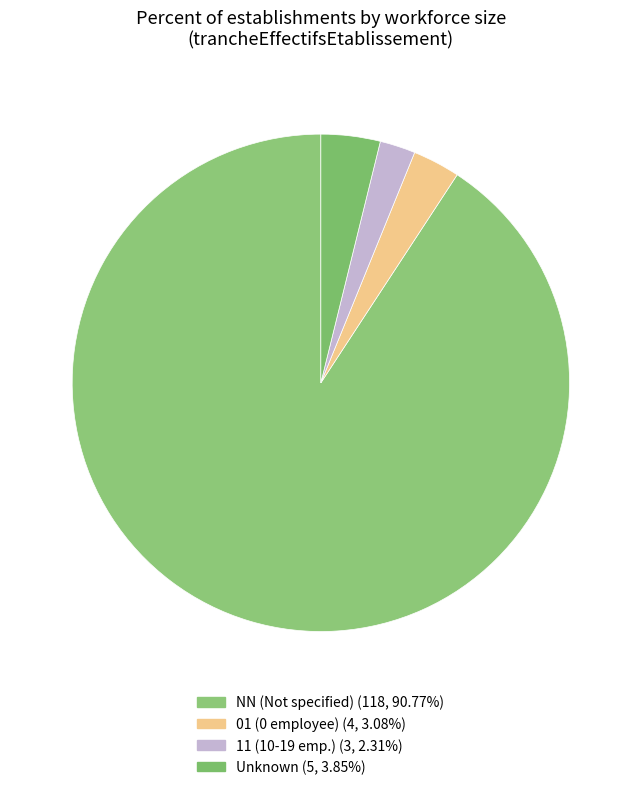

How many segments does this pie chart have?

4